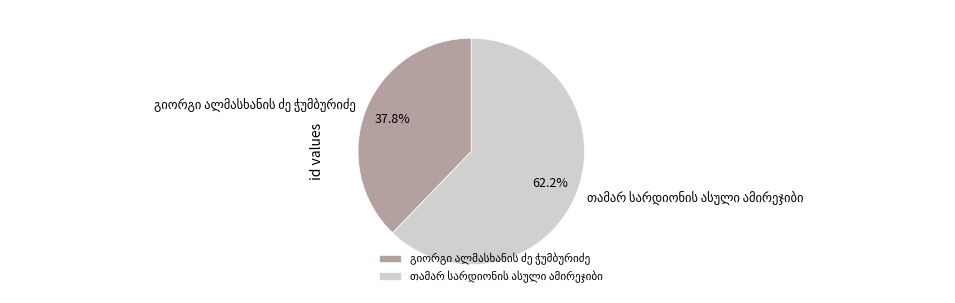

How many slices are in this pie chart?

2